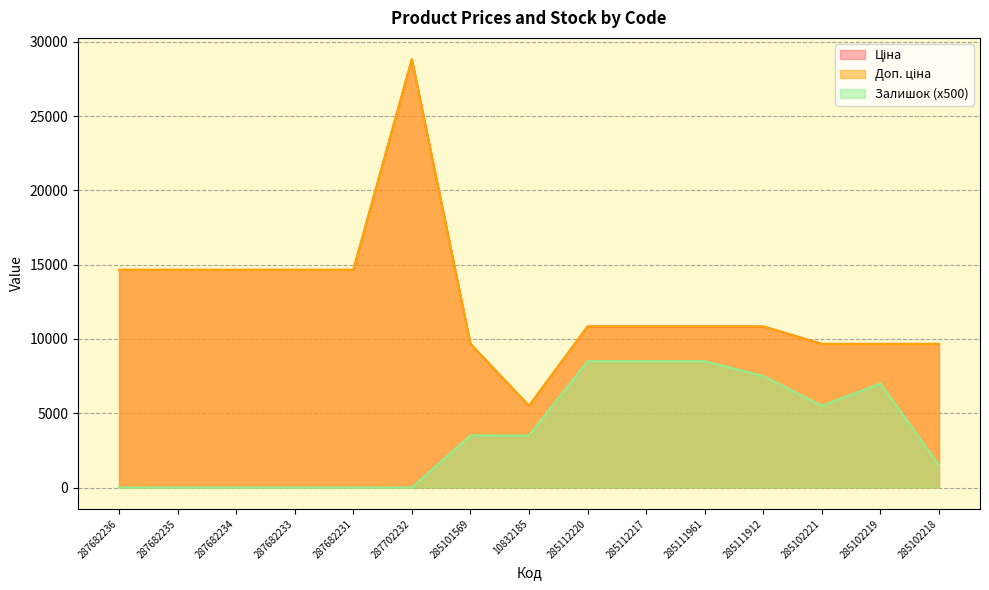

Where is Ціна nearest to the value 17159?

287682236